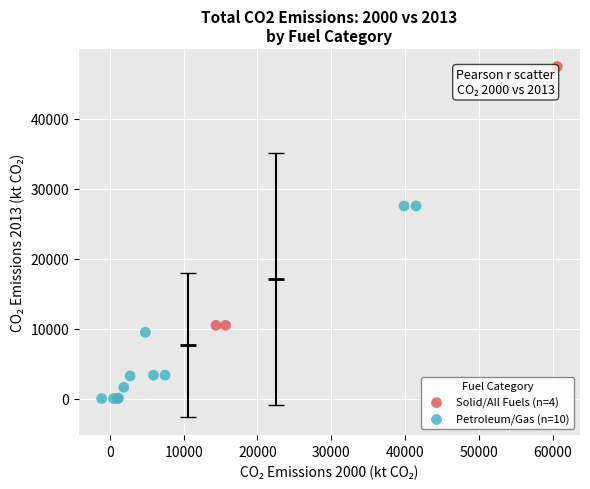

Which series has the largest Y range (max minus min)?

Solid/All Fuels (n=4)